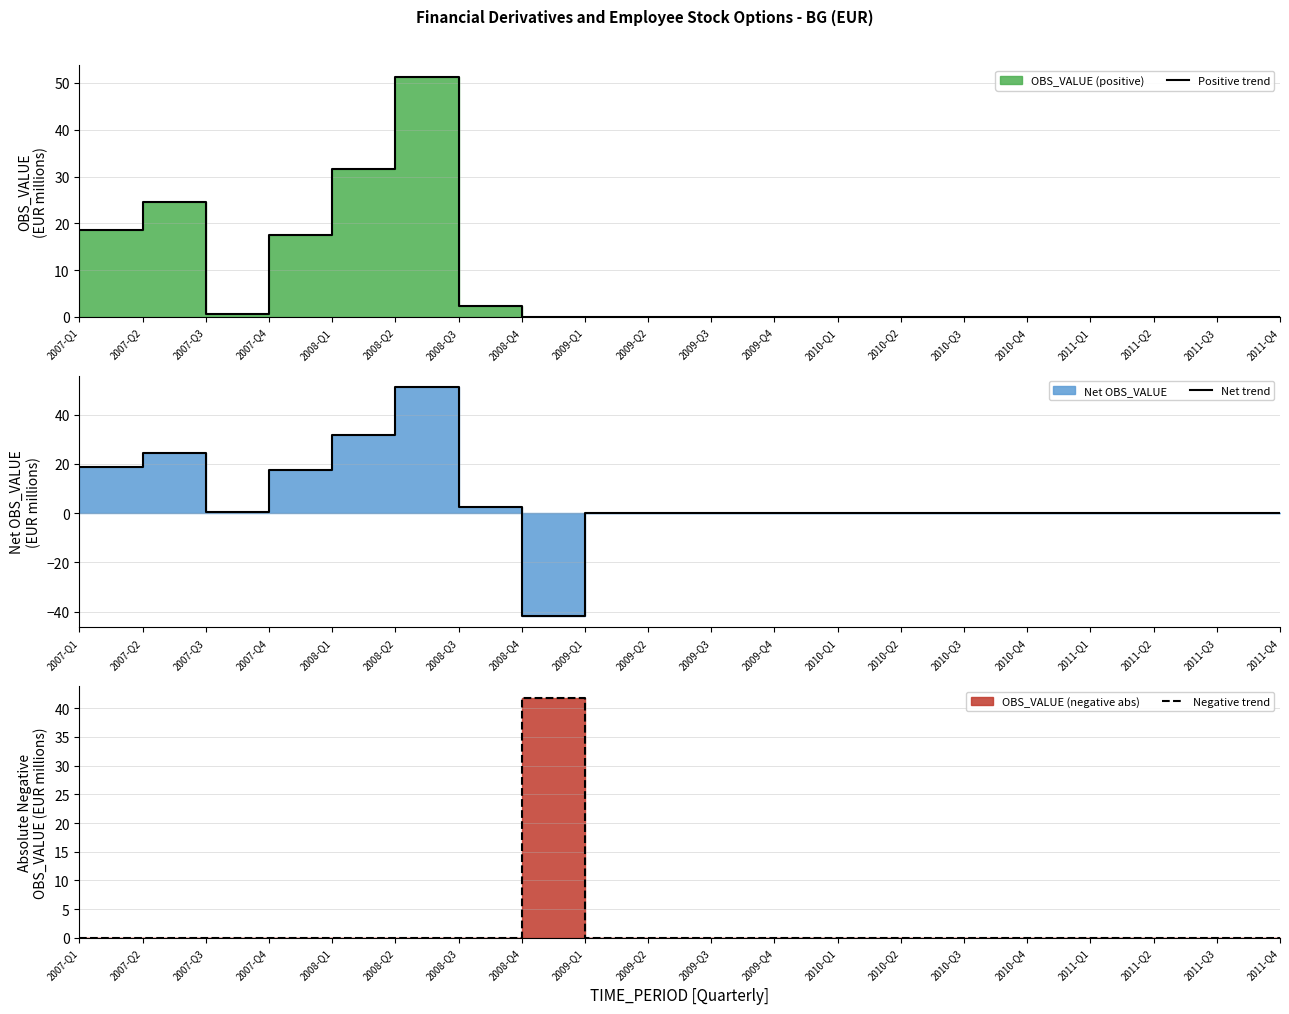

What is the average value of the Negative trend series?

2.1